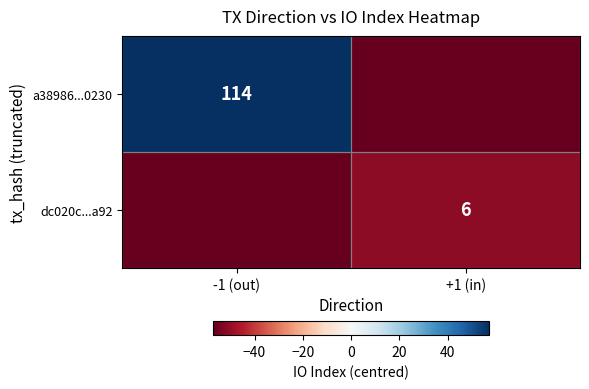

True or false: dc020c...a92 has a value of 6 at +1 (in).

True